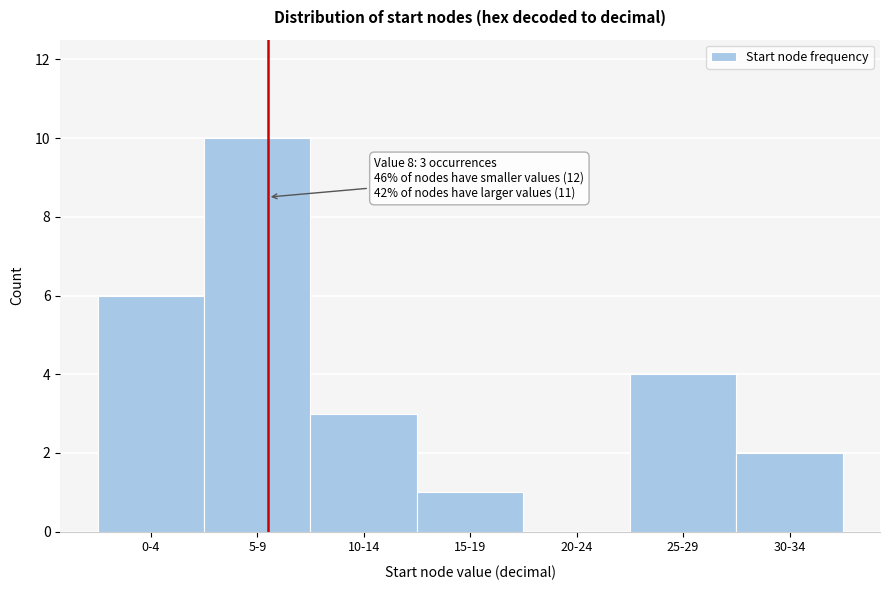

Reading left to right, transcribe all the data shown in this chart.

0-4=6	5-9=10	10-14=3	15-19=1	20-24=0	25-29=4	30-34=2